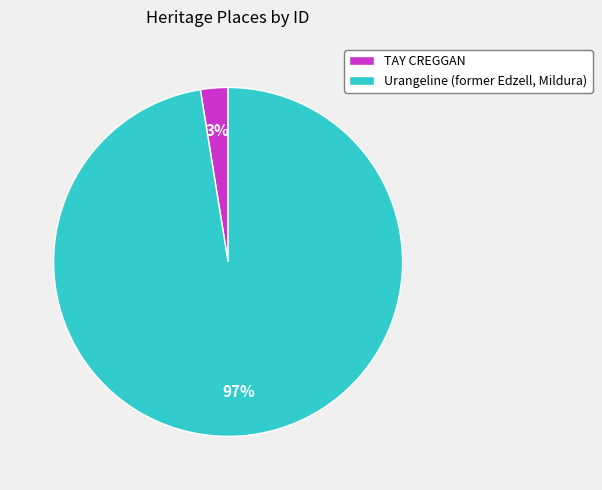

Does any single category account for the majority?

Yes